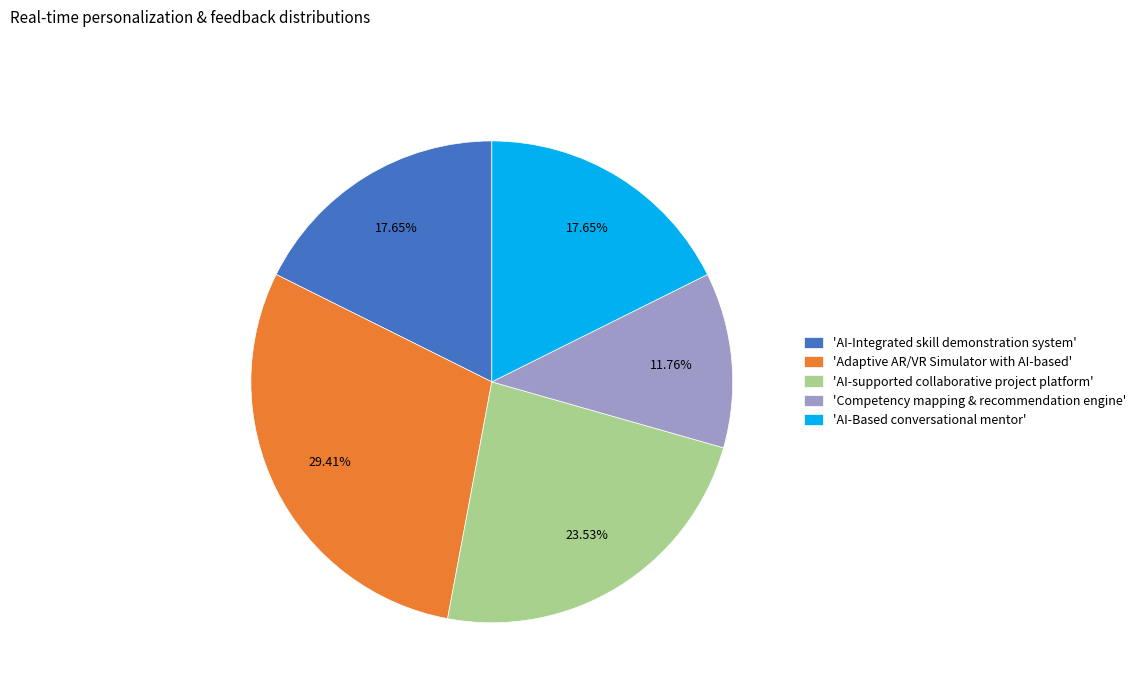

Is there a majority slice in this chart?

No